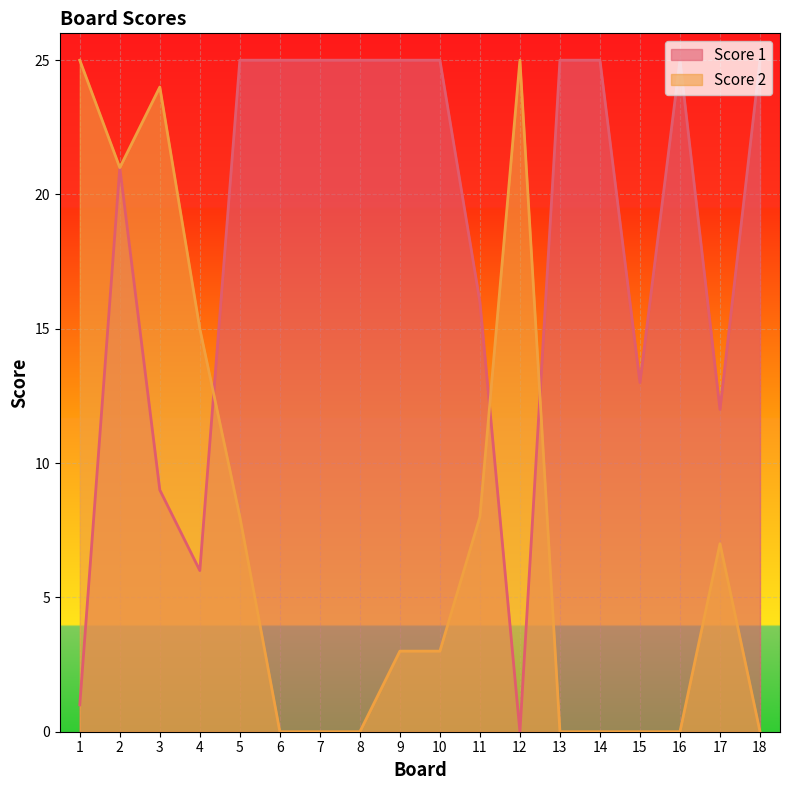

What are all the series names shown in the legend?

Score 1, Score 2